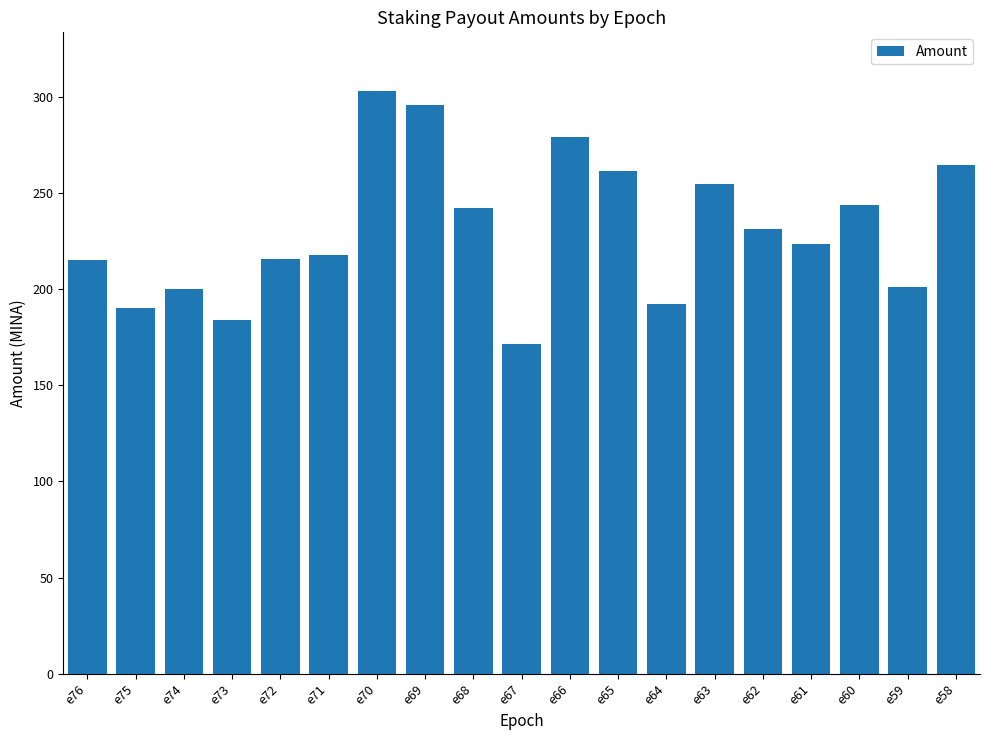

What is the smallest value displayed?

171.6